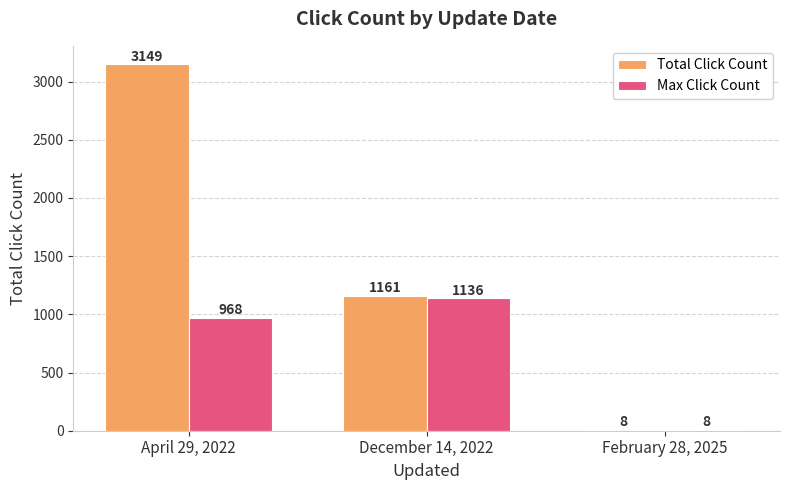

Reading left to right, what are all the values shown in this chart?

Total Click Count: April 29, 2022=3149	December 14, 2022=1161	February 28, 2025=8
Max Click Count: April 29, 2022=968	December 14, 2022=1136	February 28, 2025=8